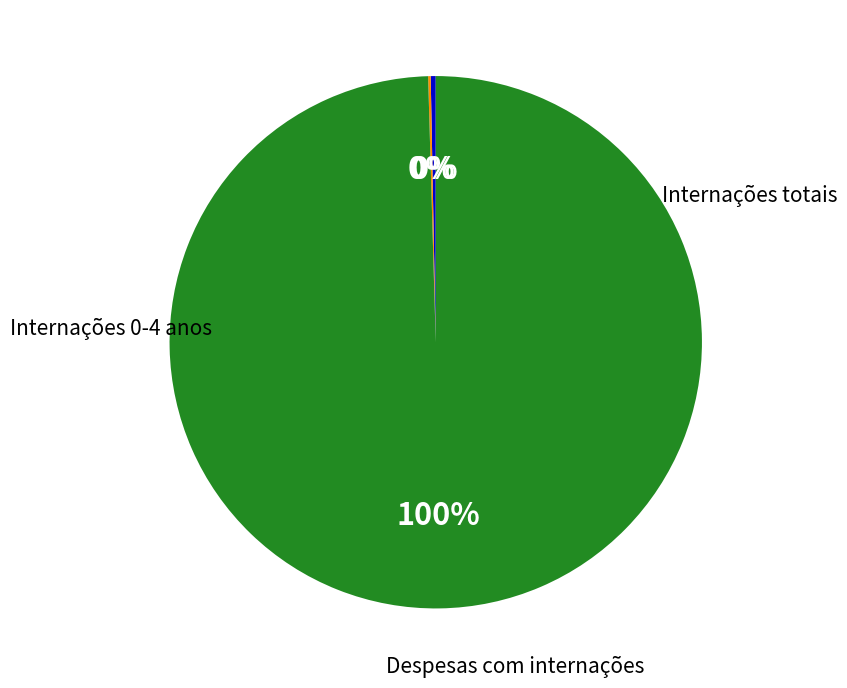

How many slices are in this pie chart?

3